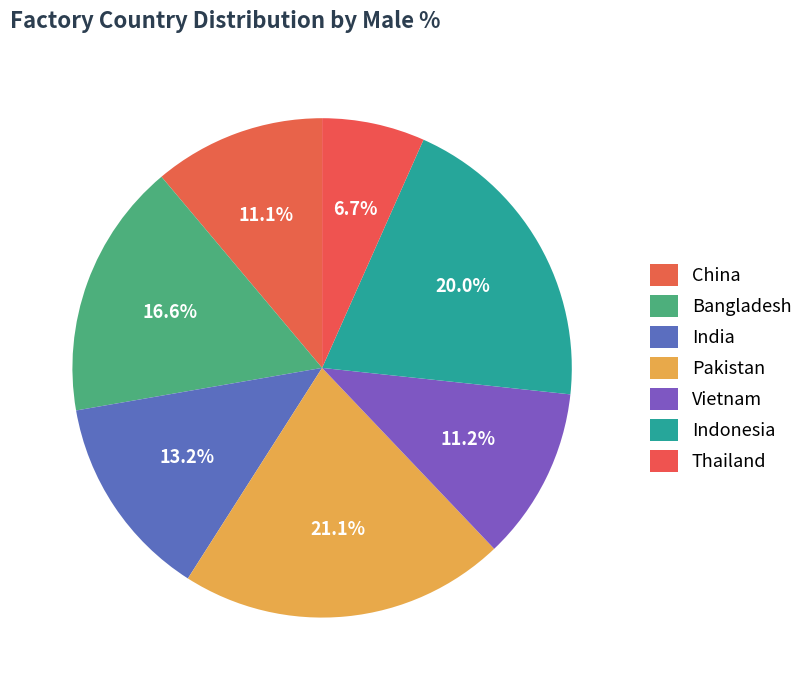

Which category has the smallest portion of the pie?

Thailand